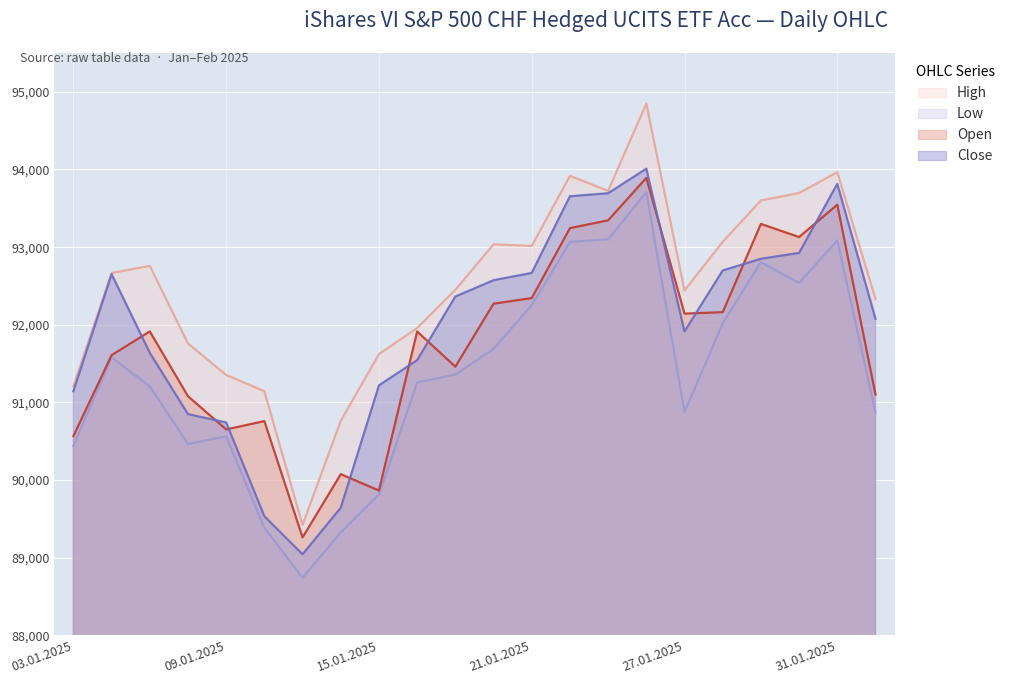

At which category does Close reach its first local peak?

06.01.2025